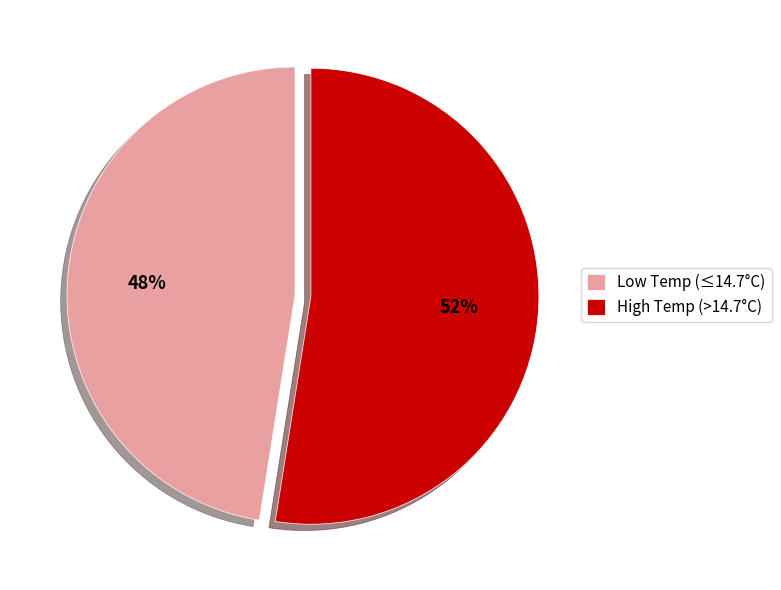

To the nearest percent, what is the average slice percentage?

50%